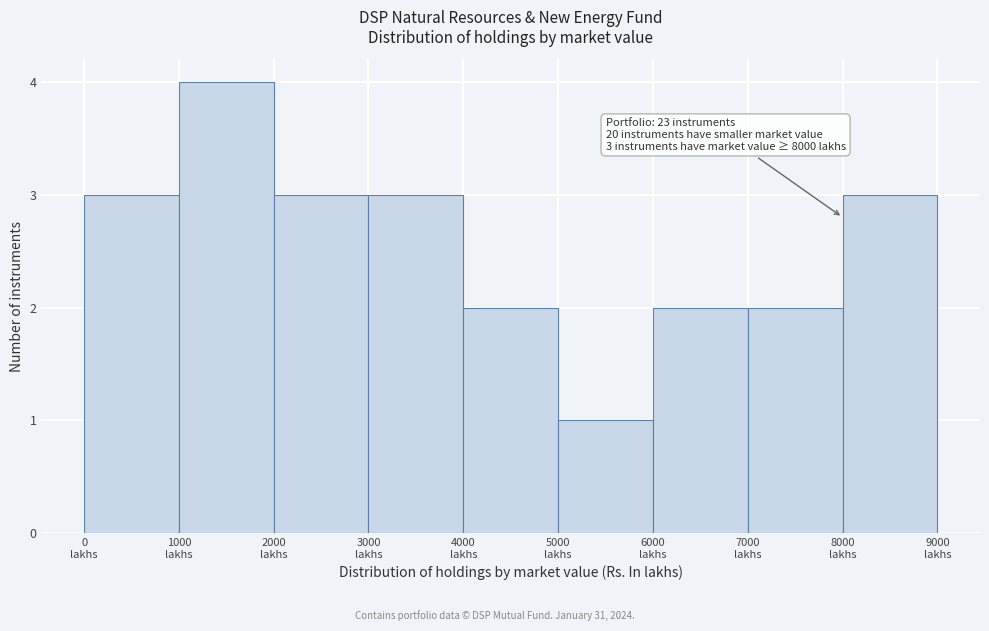

Which range on the x-axis has the tallest bar?

1000 to 2000